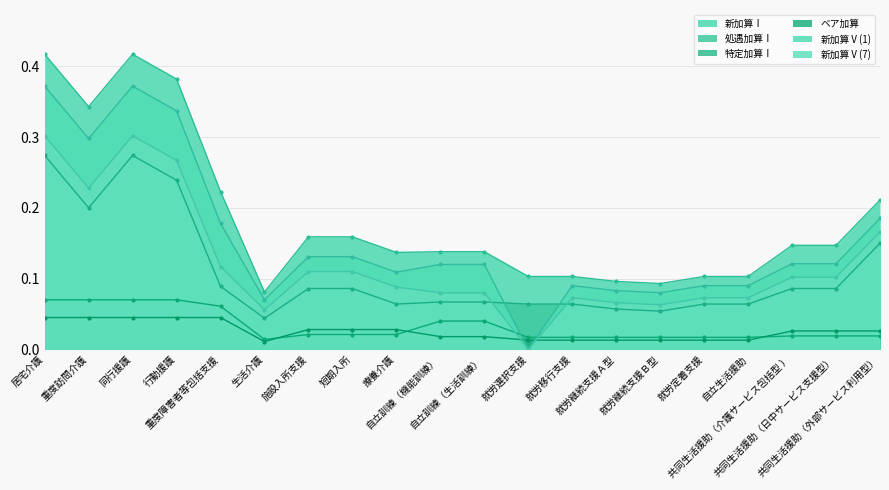

What is the difference between the highest and lowest values at 就労定着支援?

0.1